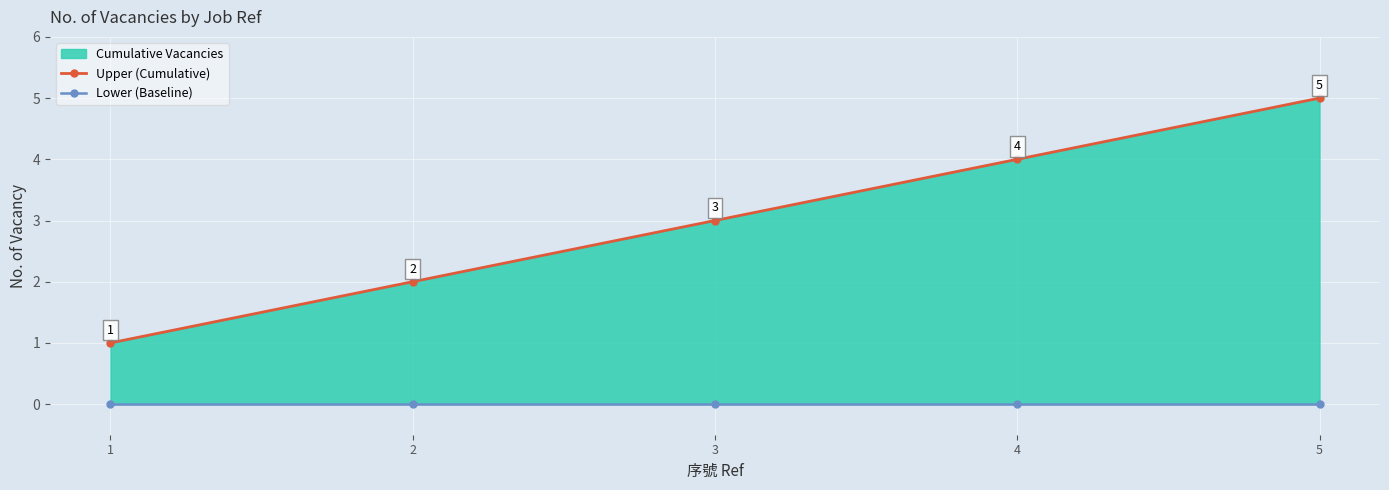

Which series has the largest total across all categories?

Upper (Cumulative)